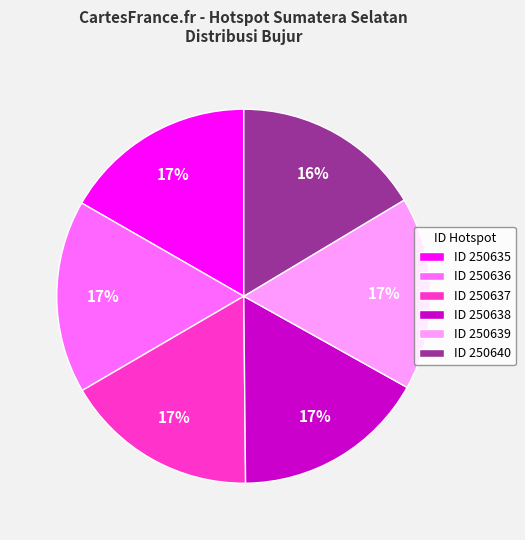

To the nearest percent, what percentage of the pie is ID 250635?

17%